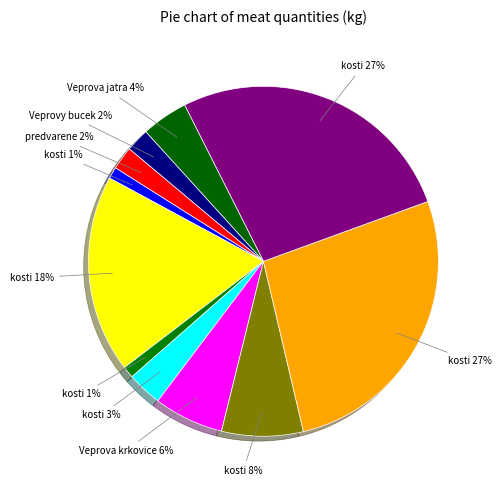

How many slices are in this pie chart?

11